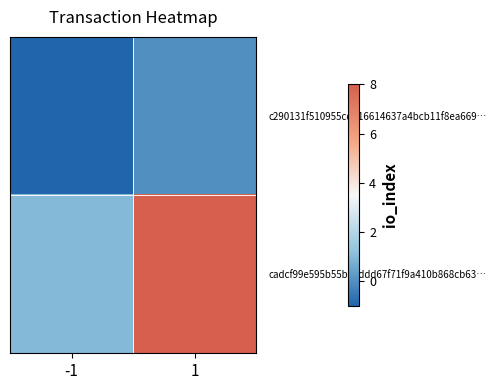

At -1, list the series in order from largest to smallest.

cadcf99e595b55b22ddd67f71f9a410b868cb63…, c290131f510955cd316614637a4bcb11f8ea669…